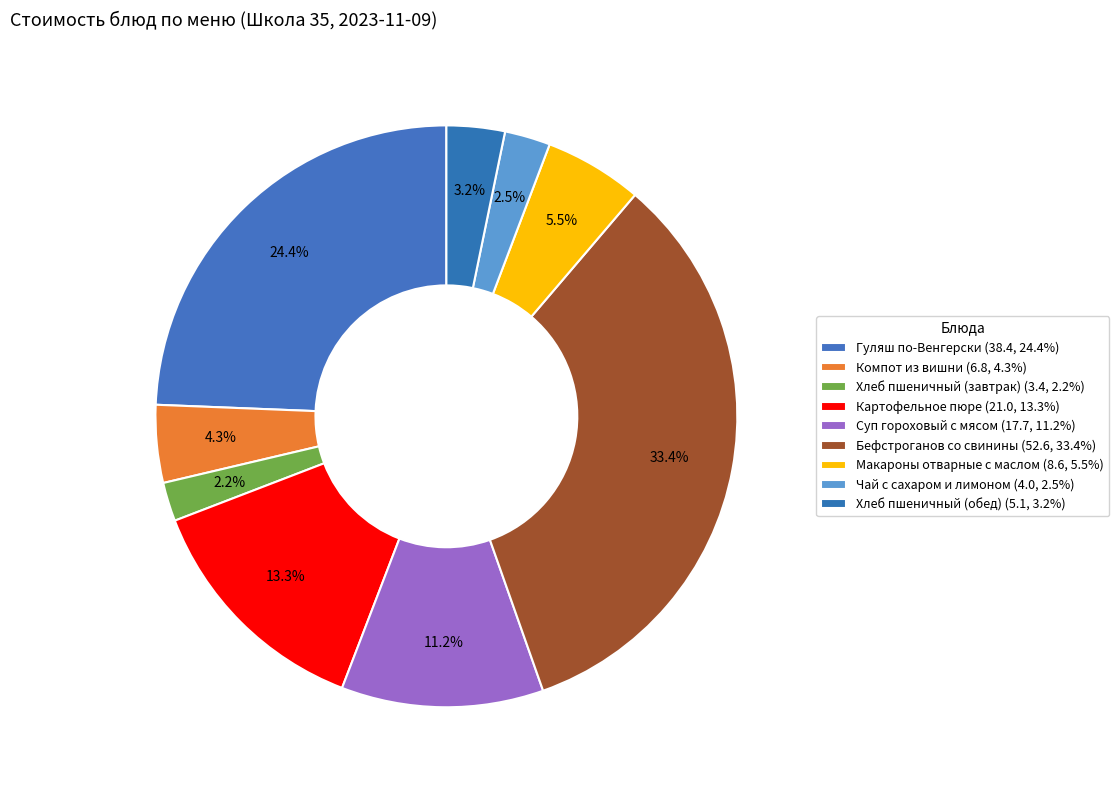

How many slices are in this pie chart?

9